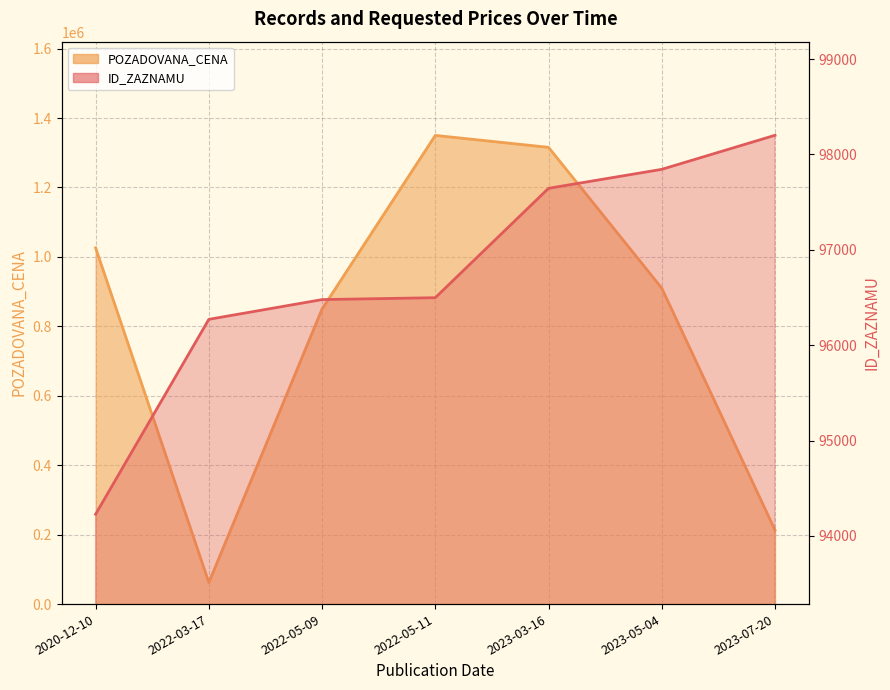

List the series in order of their overall mean, lowest first.

ID_ZAZNAMU, POZADOVANA_CENA